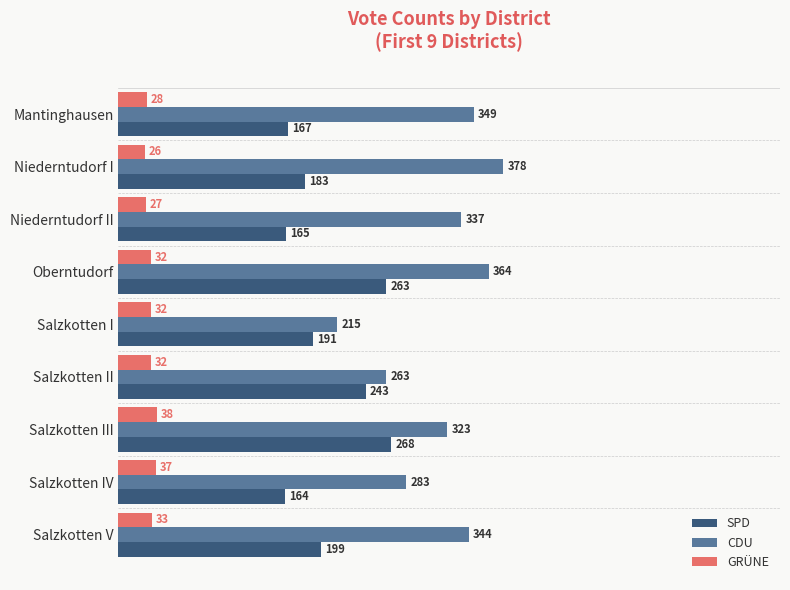

The value of SPD at Salzkotten II is 117. True or false?

False